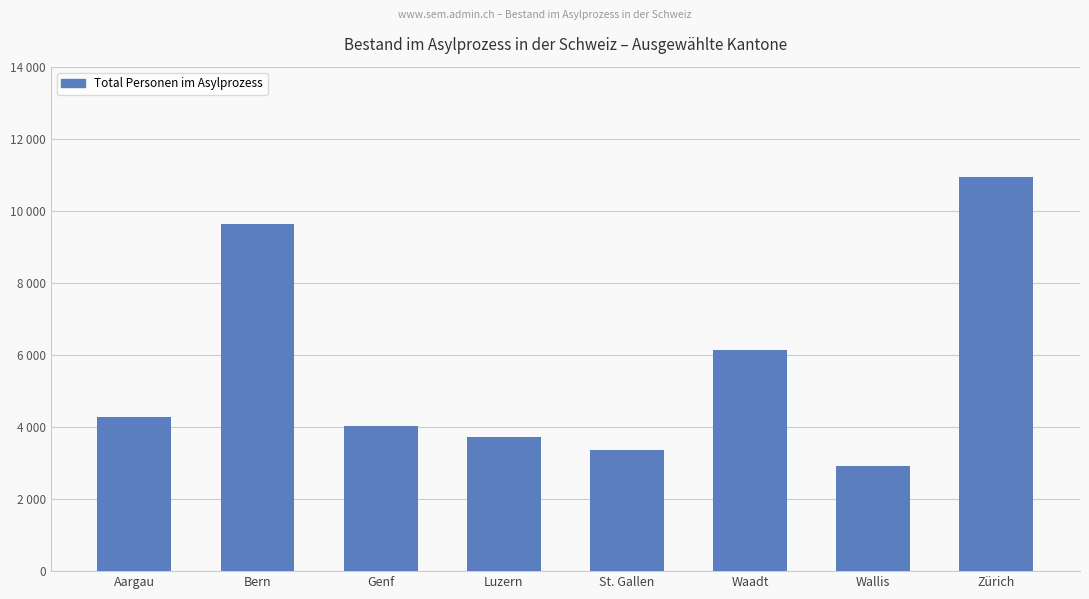

What is the value of the 3rd bar from the left?

4036